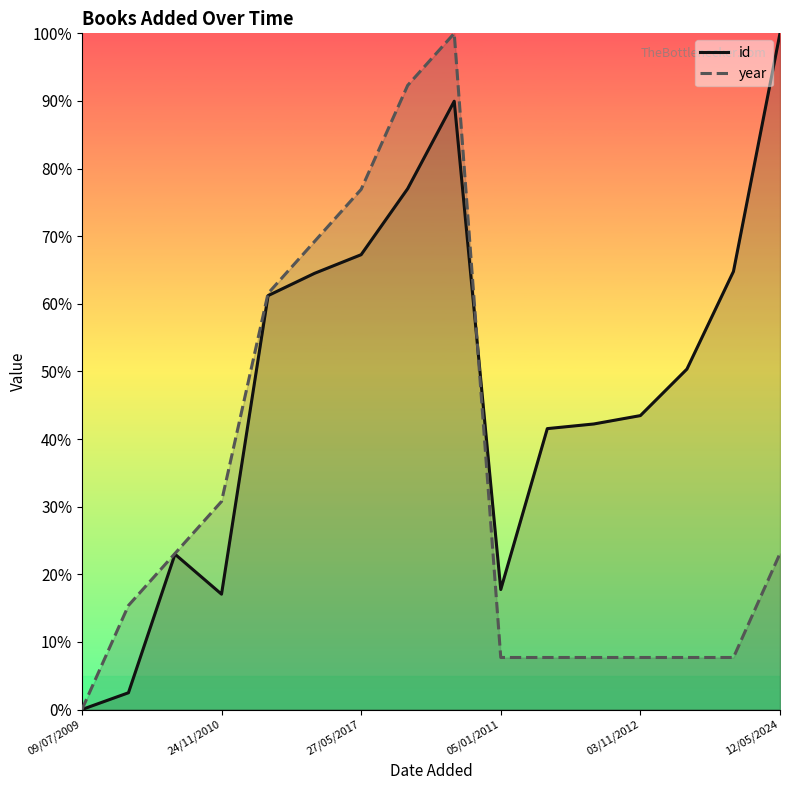

Where is the first local maximum for year?

8